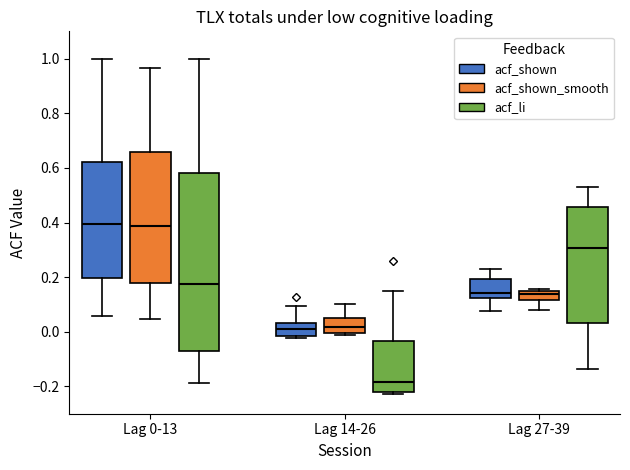

Where is the upper edge of the box for Lag 27-39 (acf_shown) on the y-axis? The values are not printed on the chart, so give them approximately, as read against the axis.

0.20